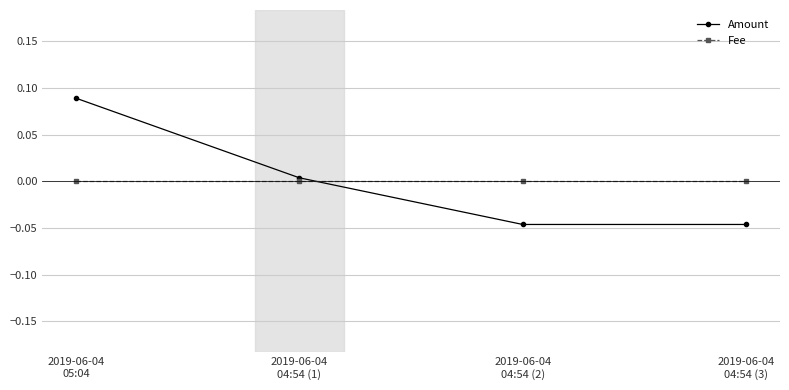

Which series changed the most between 2019-06-04
05:04 and 2019-06-04
04:54 (1)?

Amount